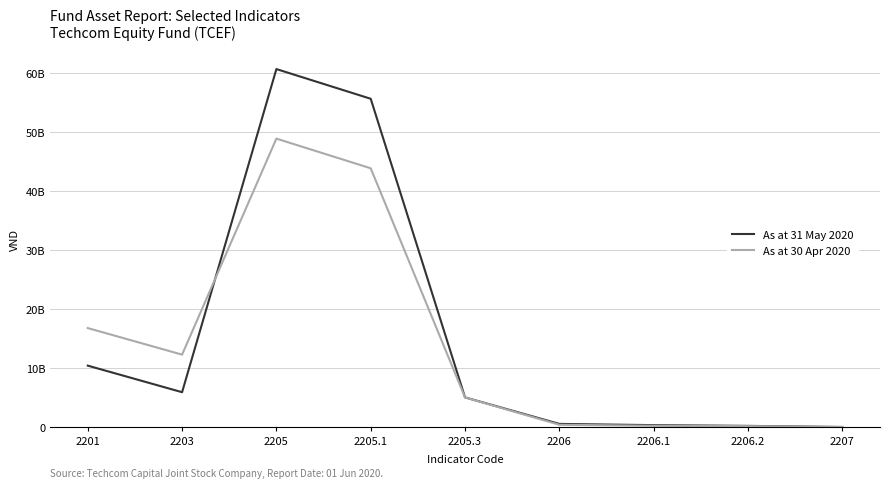

Does the chart display data point markers on the line(s)?

No